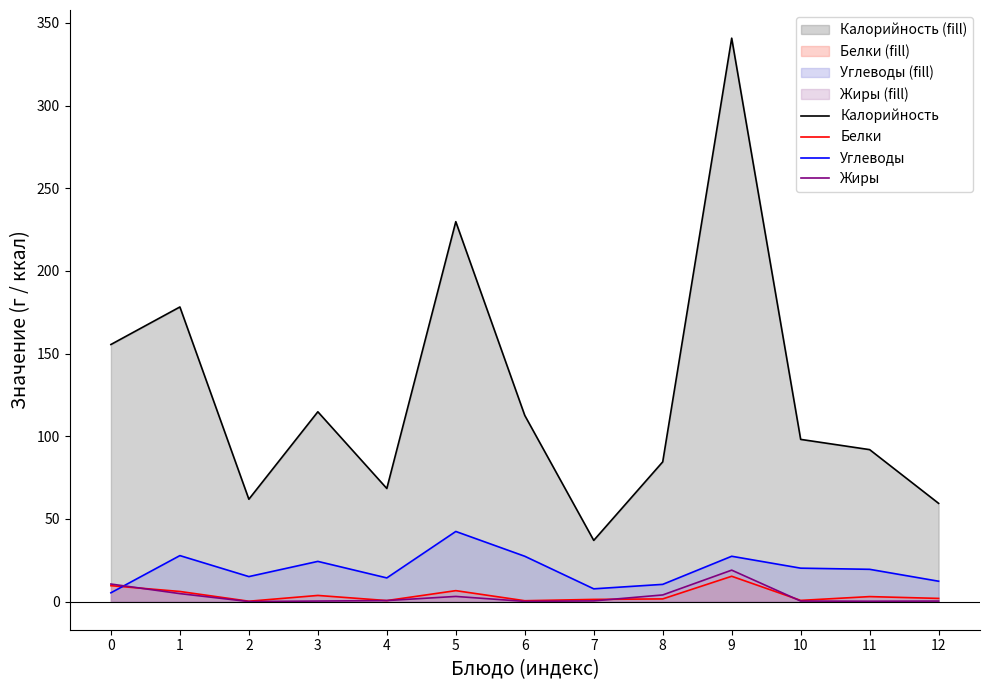

Where is the first local maximum for Жиры?

5